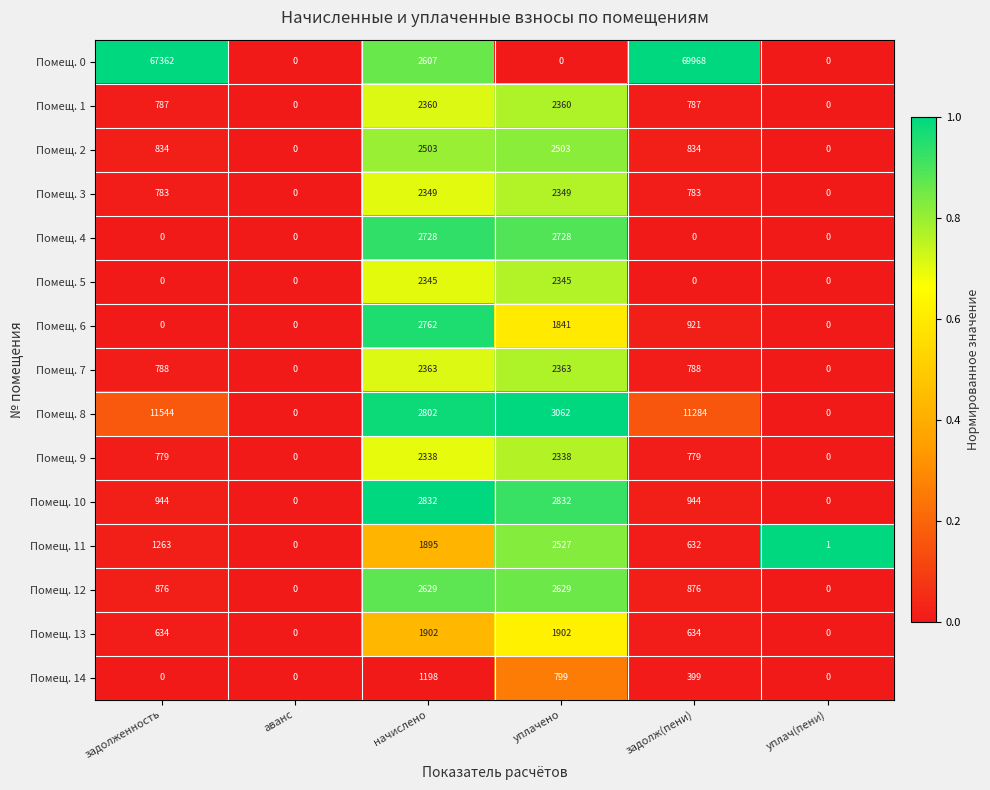

Which series has the largest total across all categories?

Помещ. 0